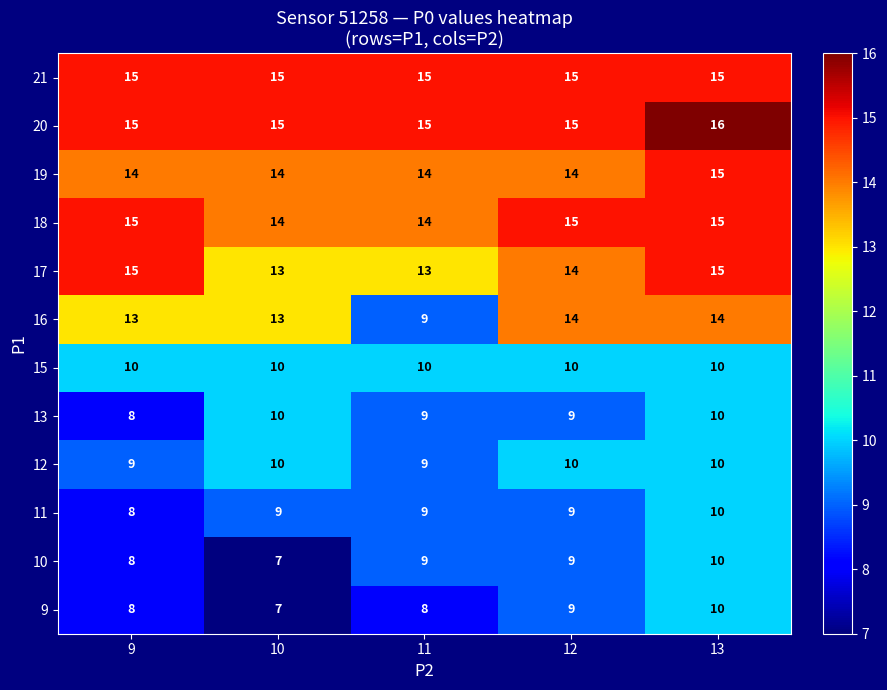

True or false: 21 has a value of 15 at 10.

True